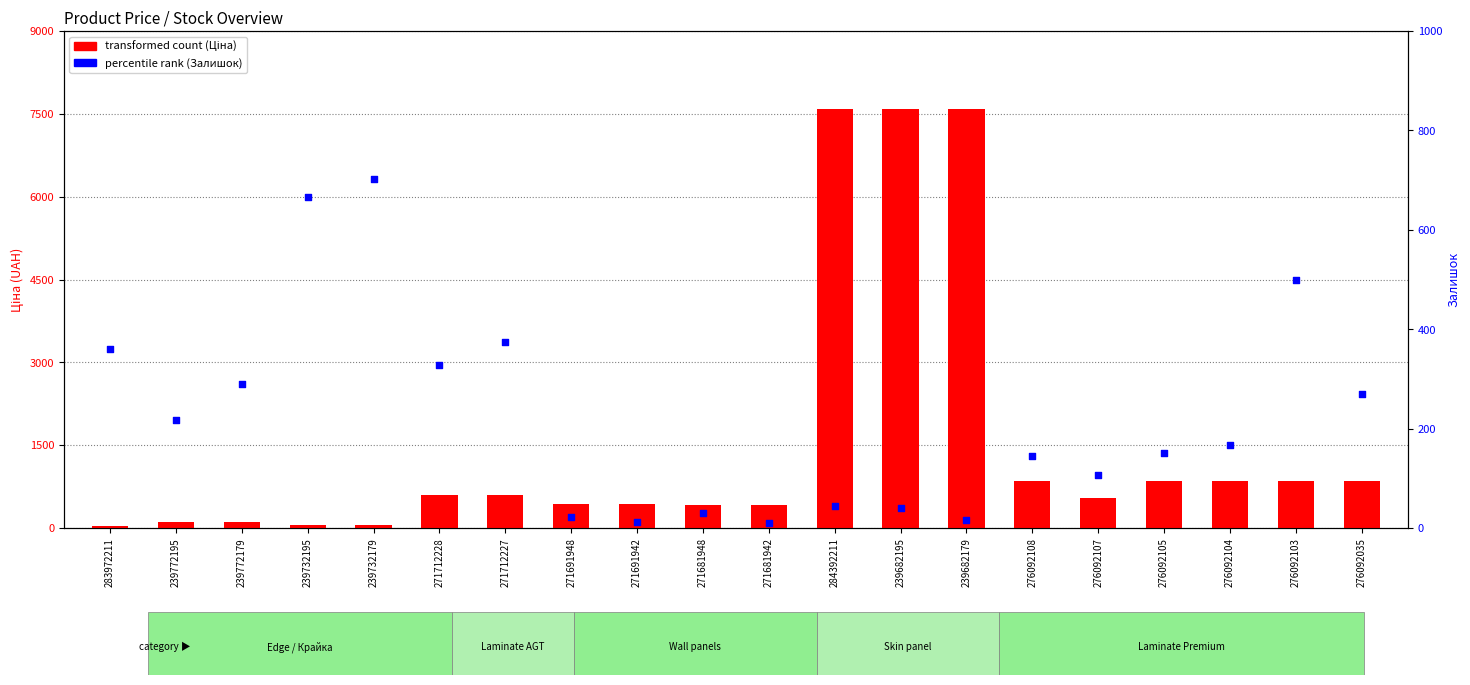

At how many categories does at least one series exceed 6280?

3